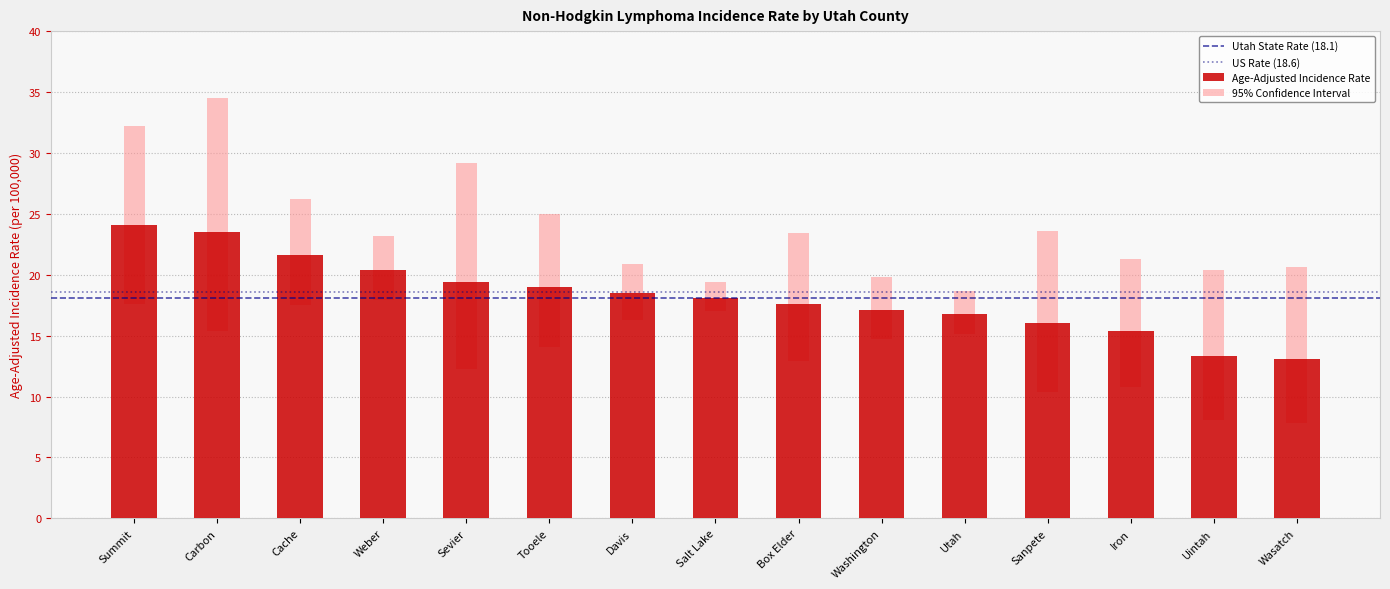

What is the smallest value displayed?

7.8